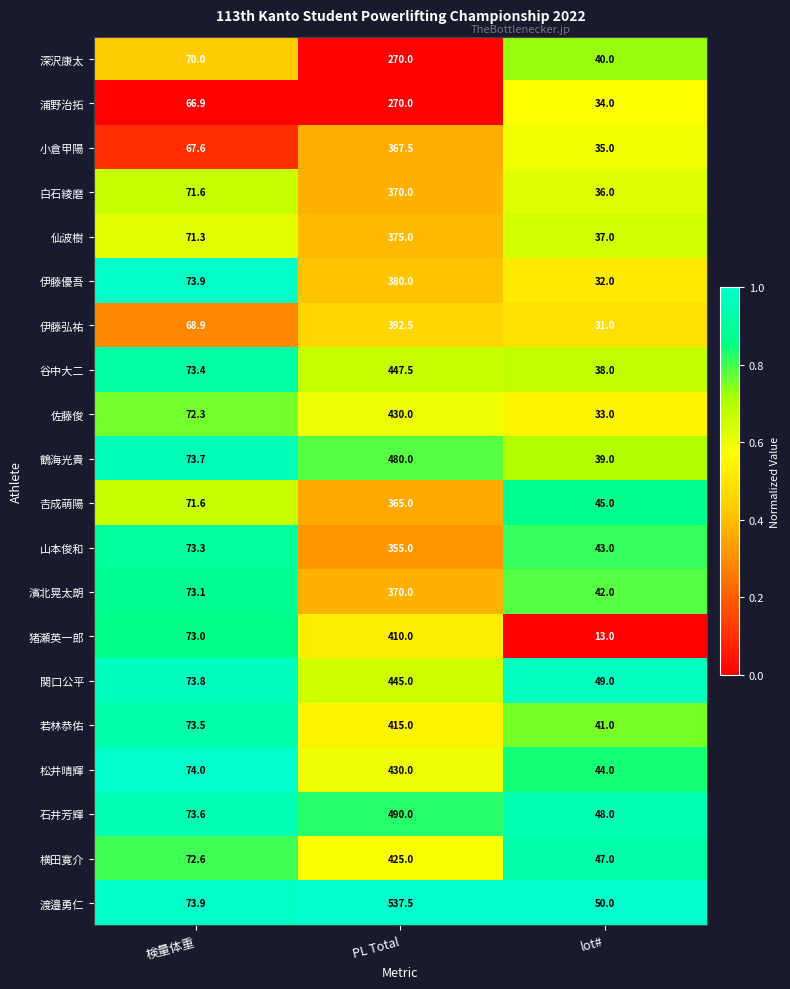

At which label does 白石綾磨 first exceed 71?

検量体重